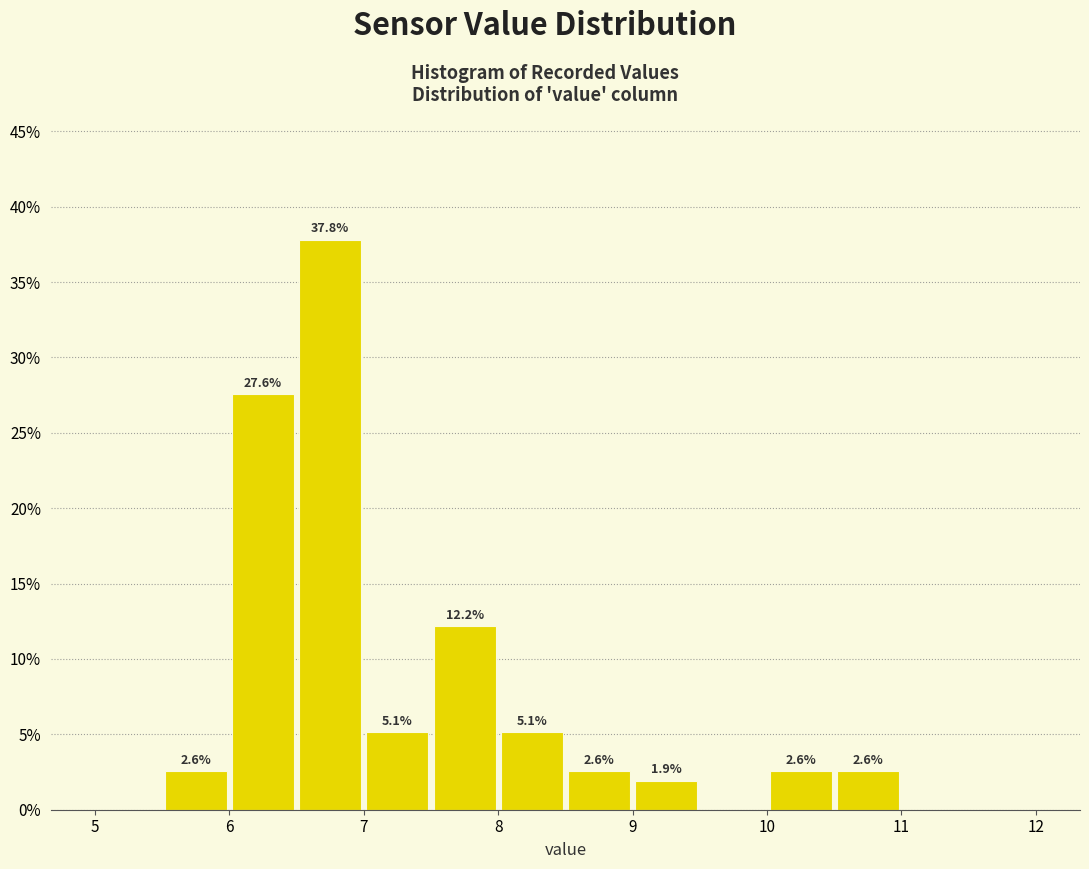

Over which range of the x-axis is the bar tallest?

6.5 to 7.0